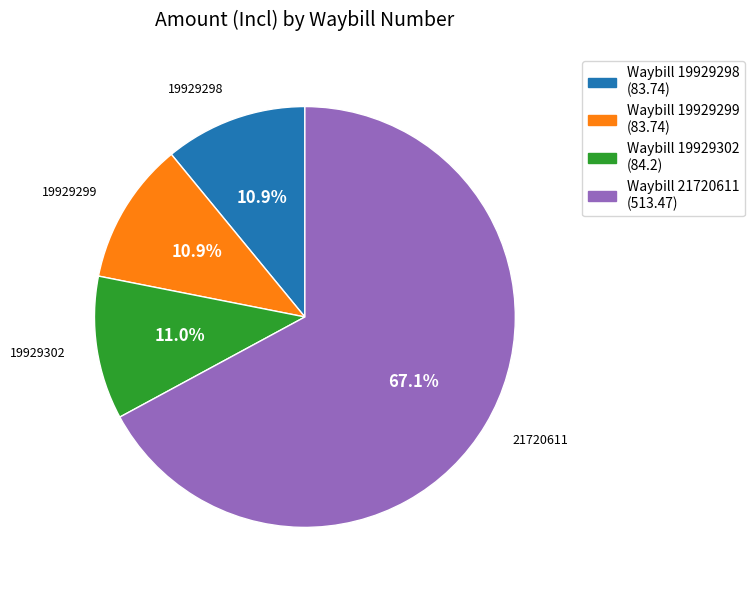

Which has a higher value, Waybill 19929298 (83.74) or Waybill 21720611 (513.47)?

Waybill 21720611 (513.47)